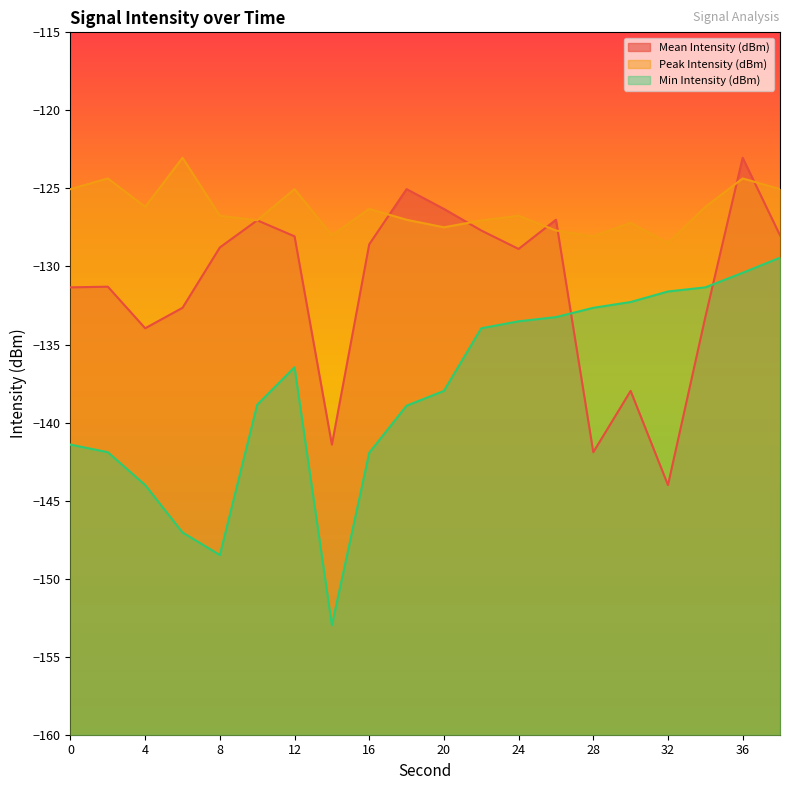

Which series has the widest spread of values?

Min Intensity (dBm)